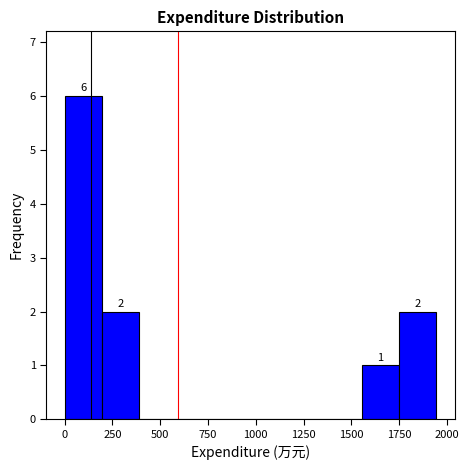

Around what value on the x-axis is the tallest bar? Give the approximate position of its centre, as read against the axis.

100